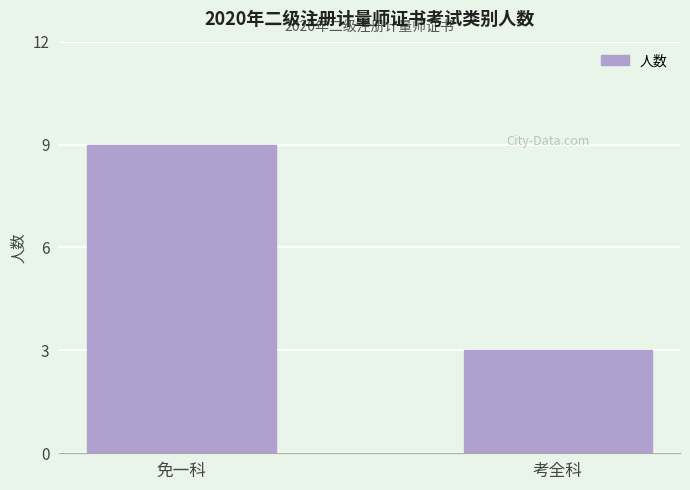

What is the smallest value displayed?

3